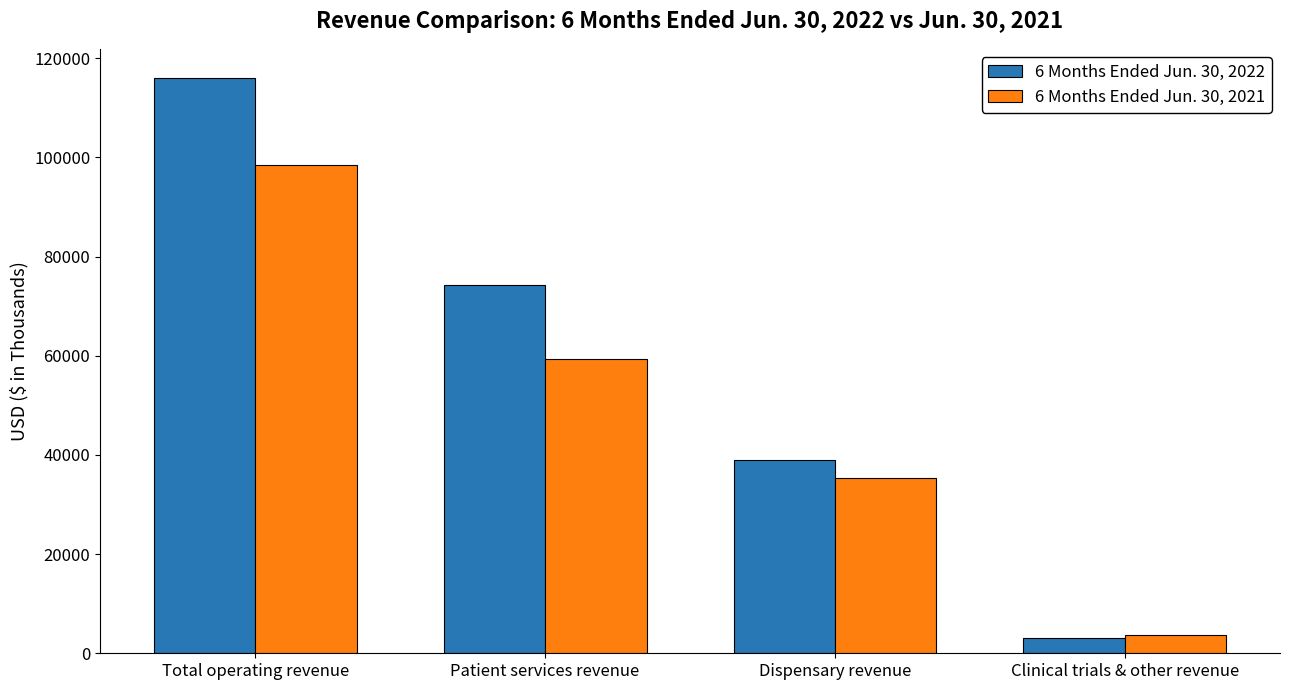

What is the highest value of the 6 Months Ended Jun. 30, 2022 series?

116082